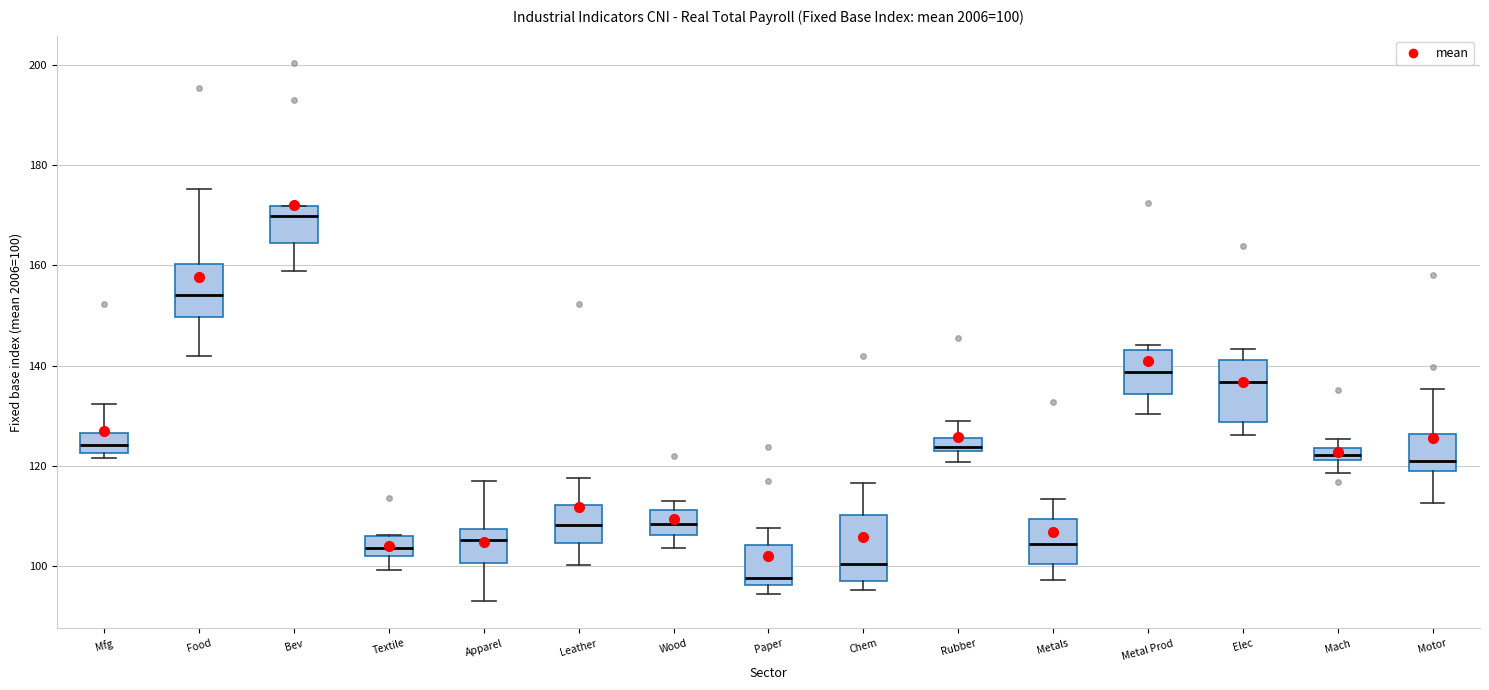

Which box has the lowest median line?

Paper